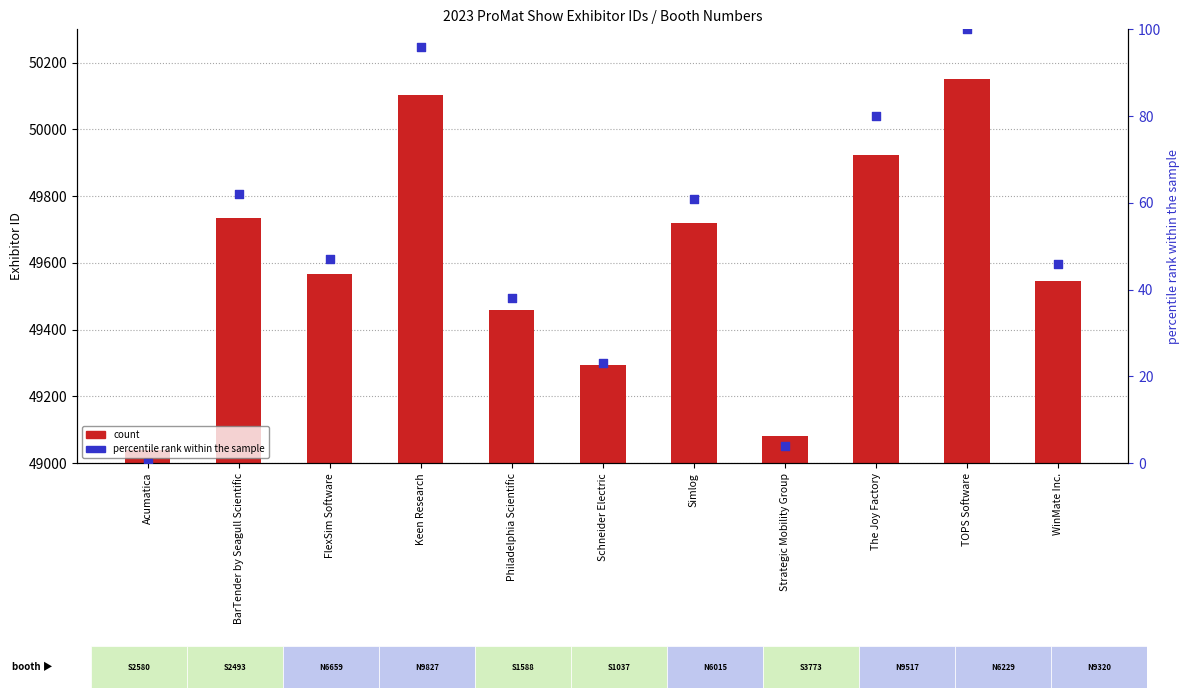

What is the total value across all series at TOPS Software?

50252